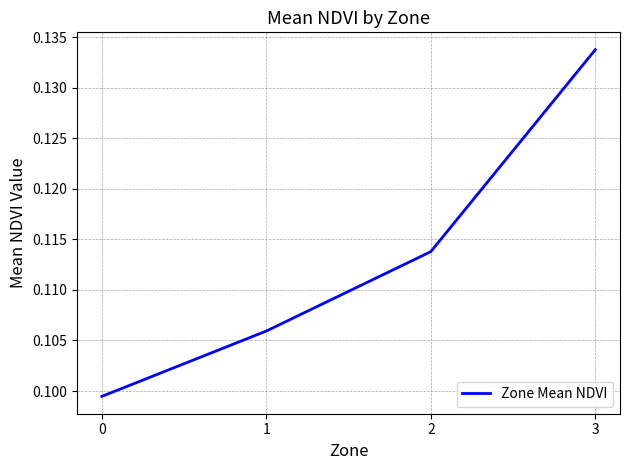

How many categories are shown in the chart?

4